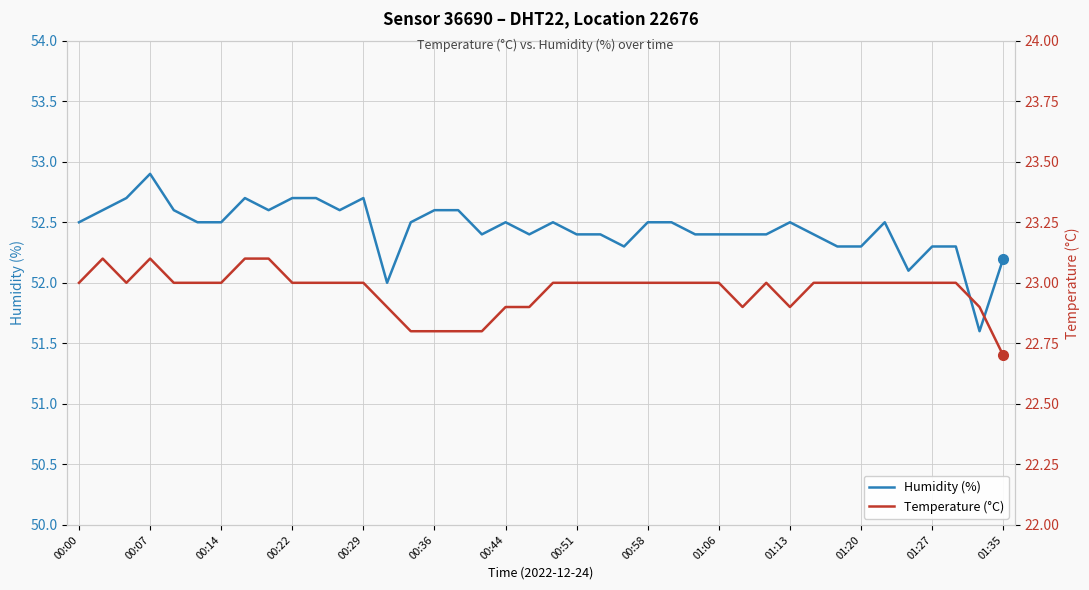

Which series has the widest spread of values?

Humidity (%)